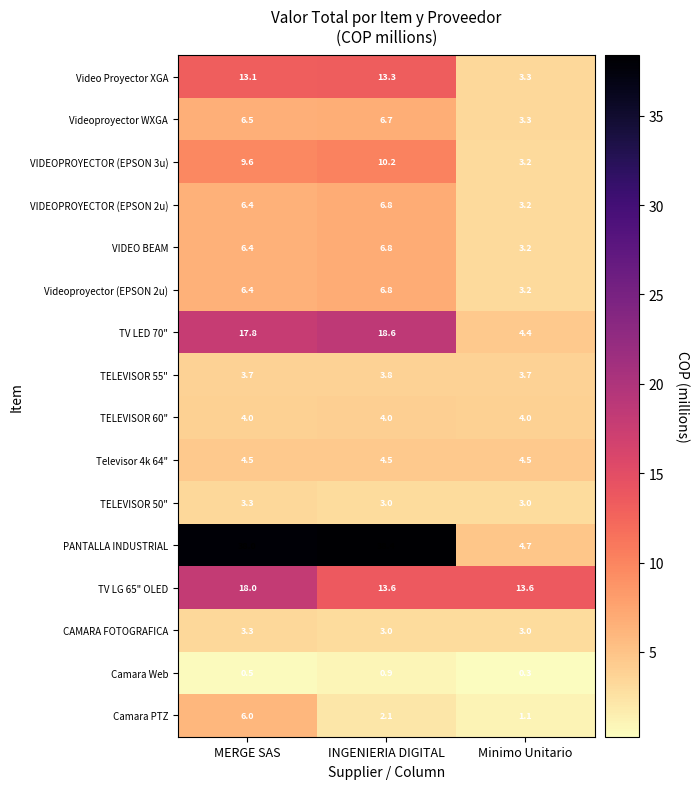

What is the total value across all series at INGENIERIA DIGITAL?

142.5